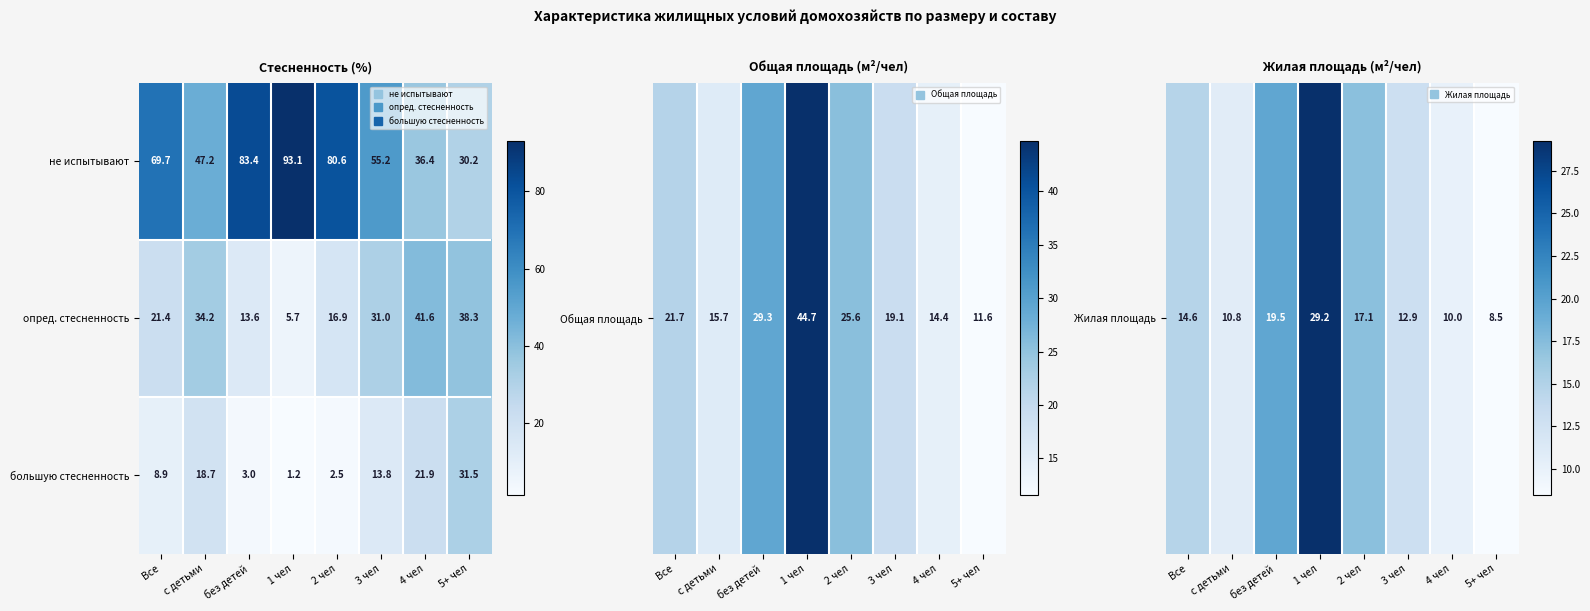

Rank the series by their maximum value, from highest to lowest.

не испытывают, опред. стесненность, большую стесненность